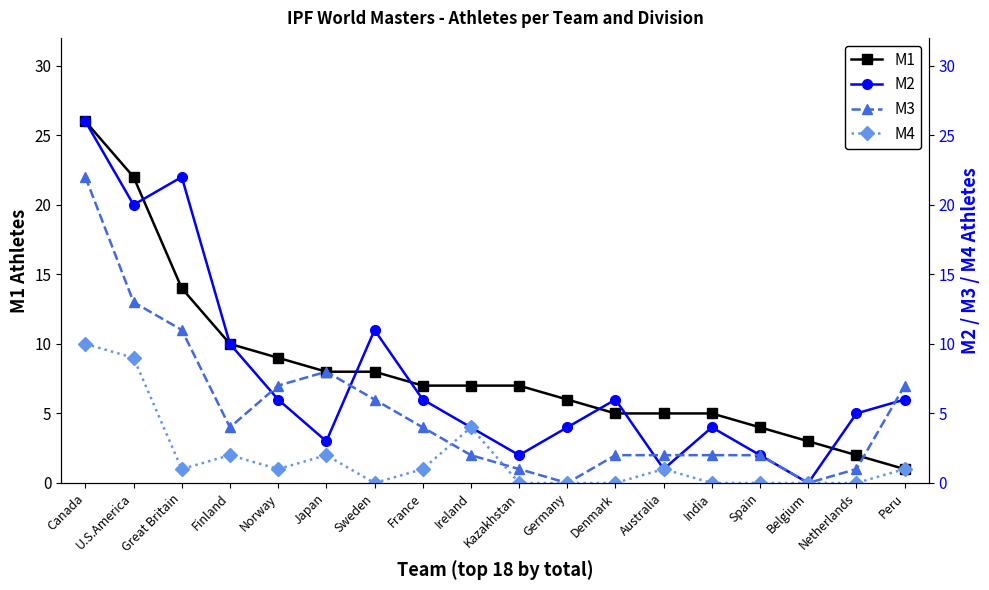

How many distinct data groups are displayed?

4